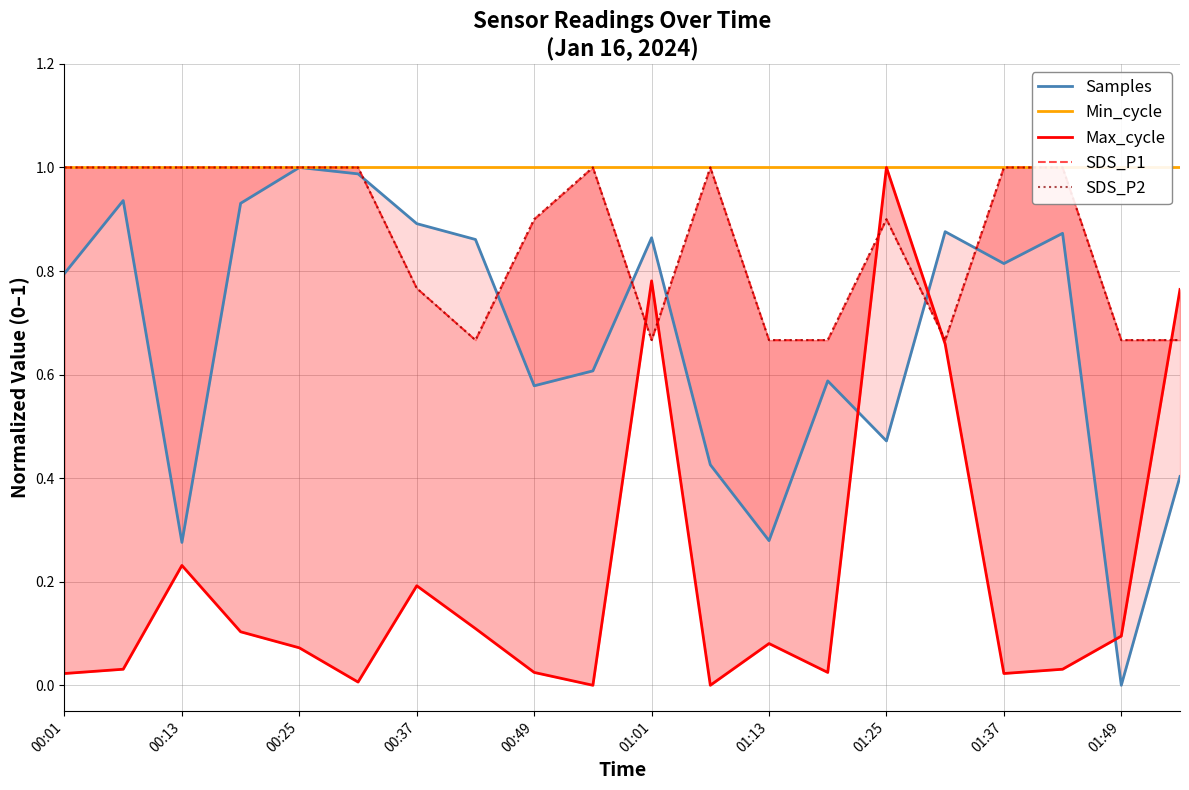

Which category has the lowest value across all series?

01:49